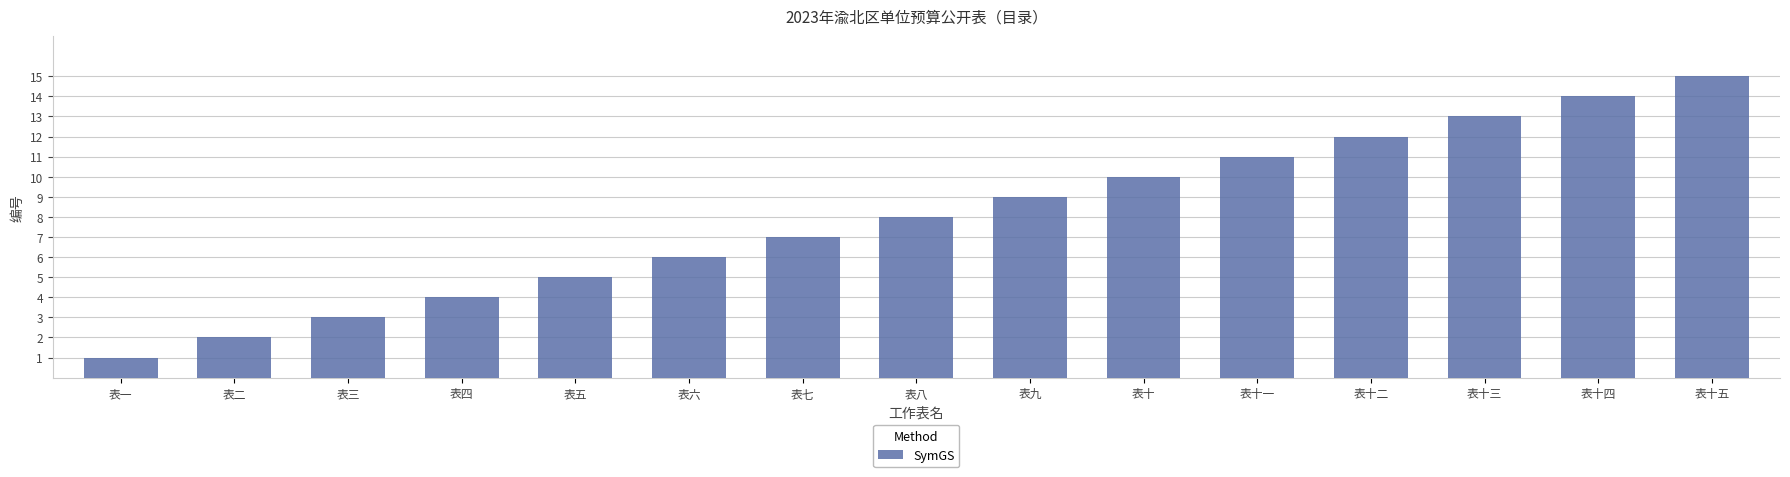

What is the difference between the values at 表九 and 表十三?

4